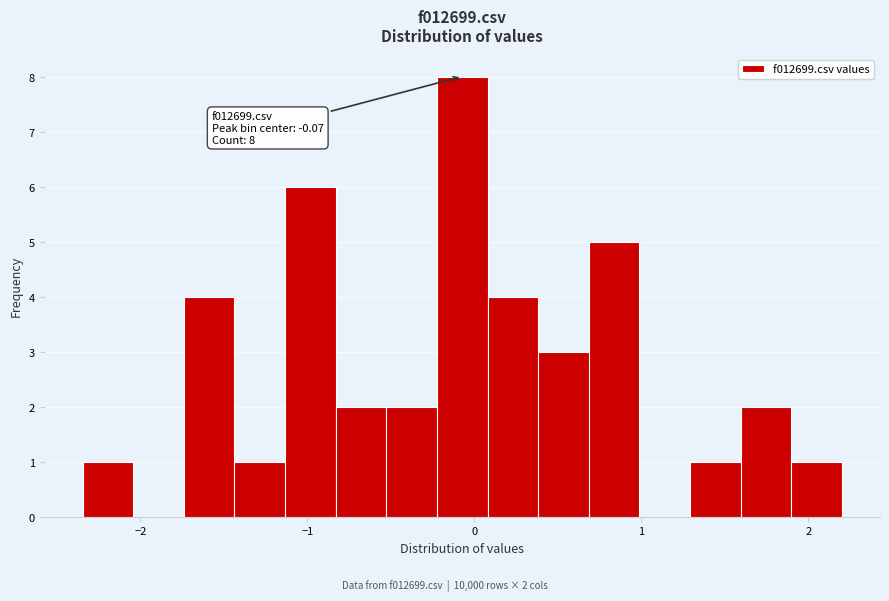

Read against the x-axis, roughly where is the centre of the tallest bar?

-0.1